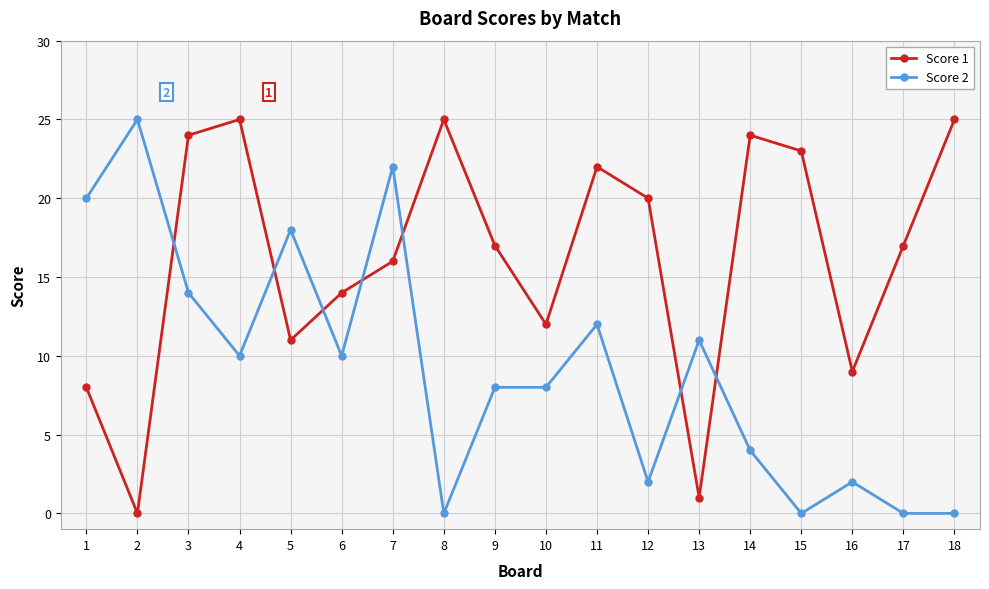

Between 5 and 11, which series saw the biggest shift?

Score 1